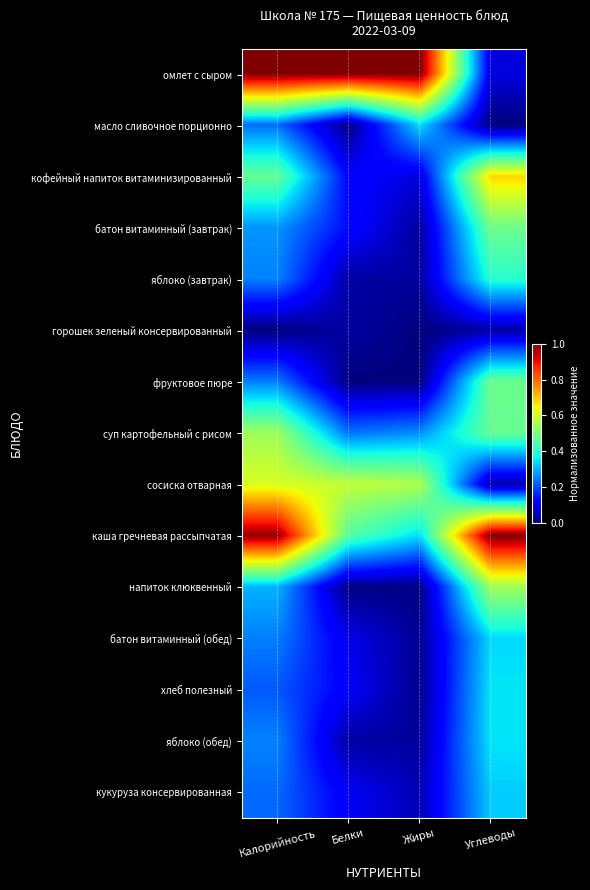

What is the difference between the highest and lowest values at Калорийность?

1.0